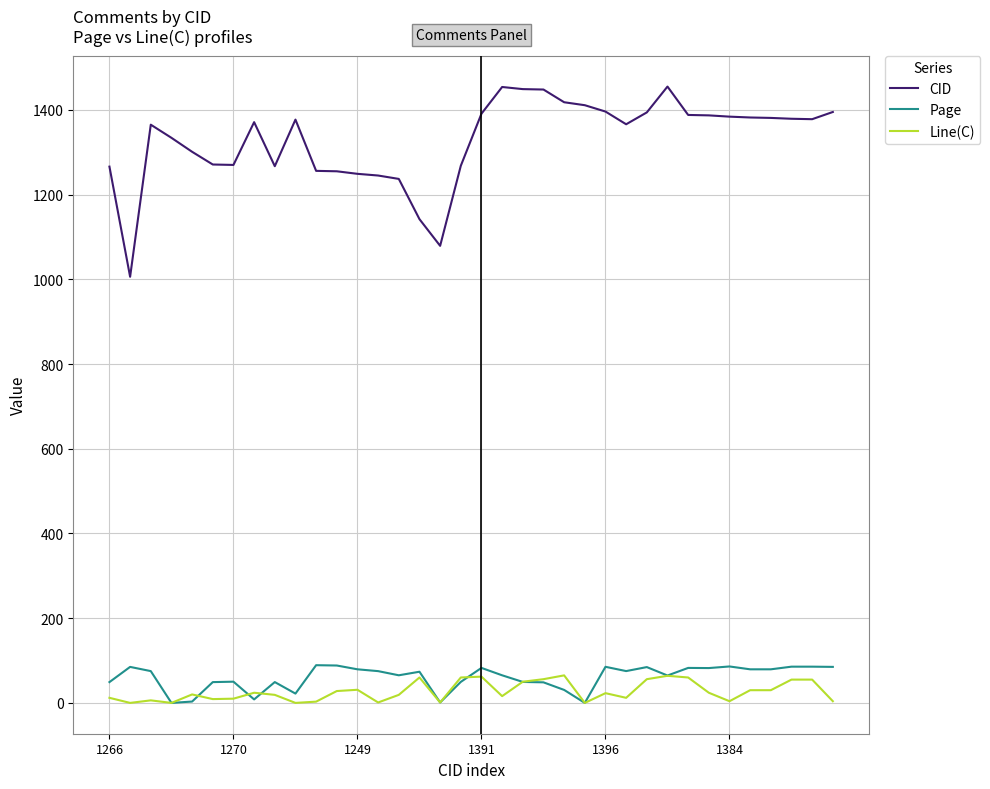

What is the average value of the Page series?

60.1